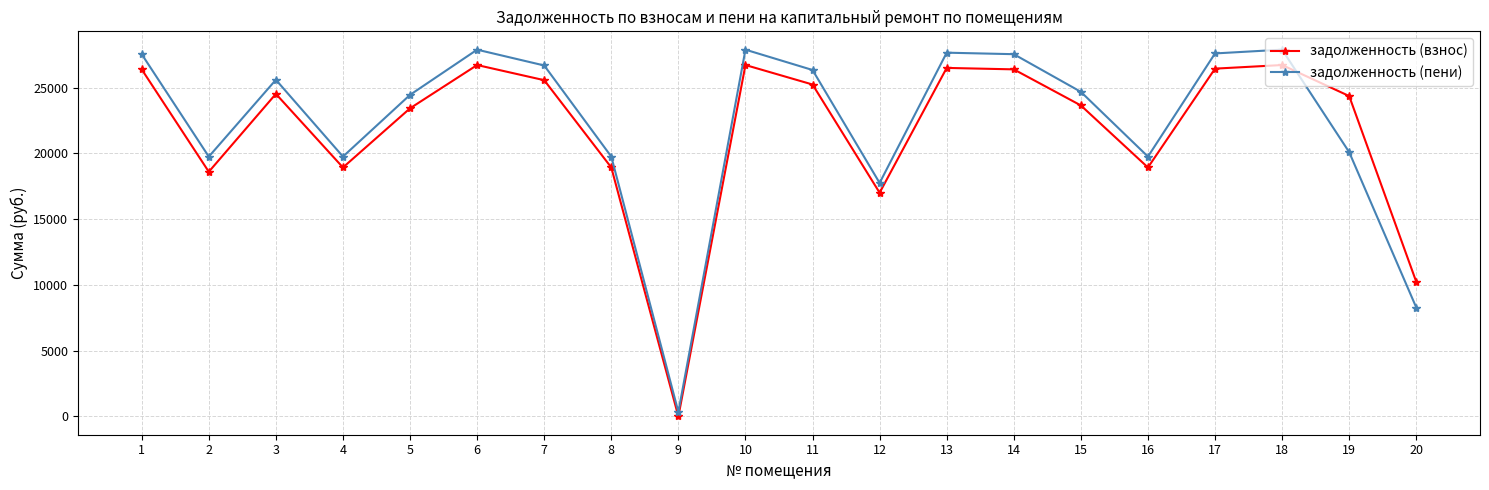

The задолженность (взнос) series shows 26399.2 at 1. True or false?

True